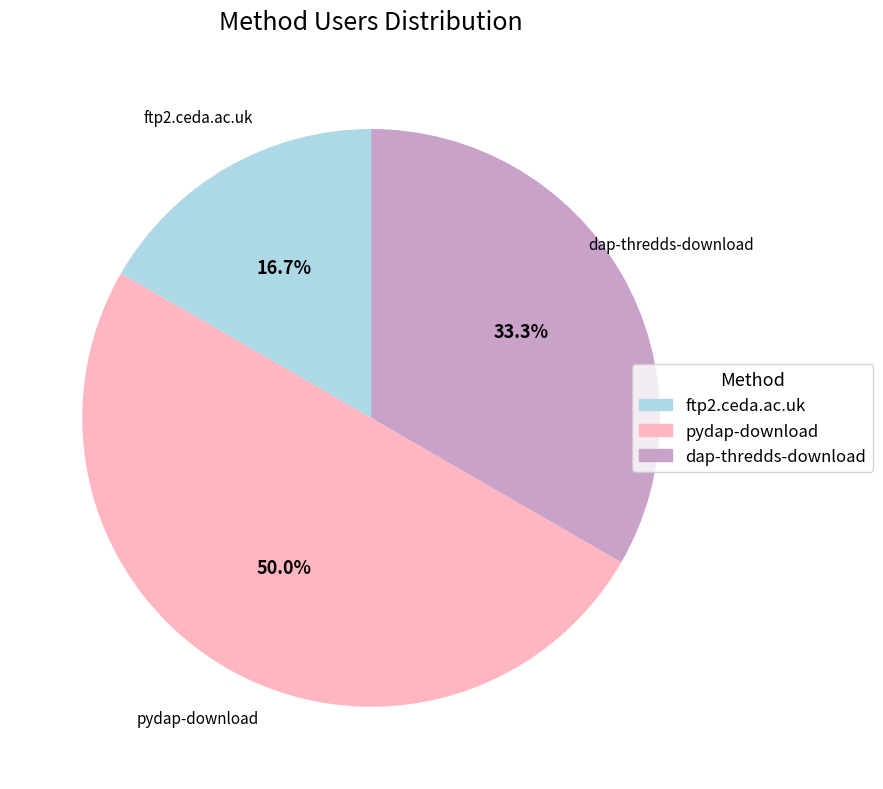

Count the number of slices in the pie.

3